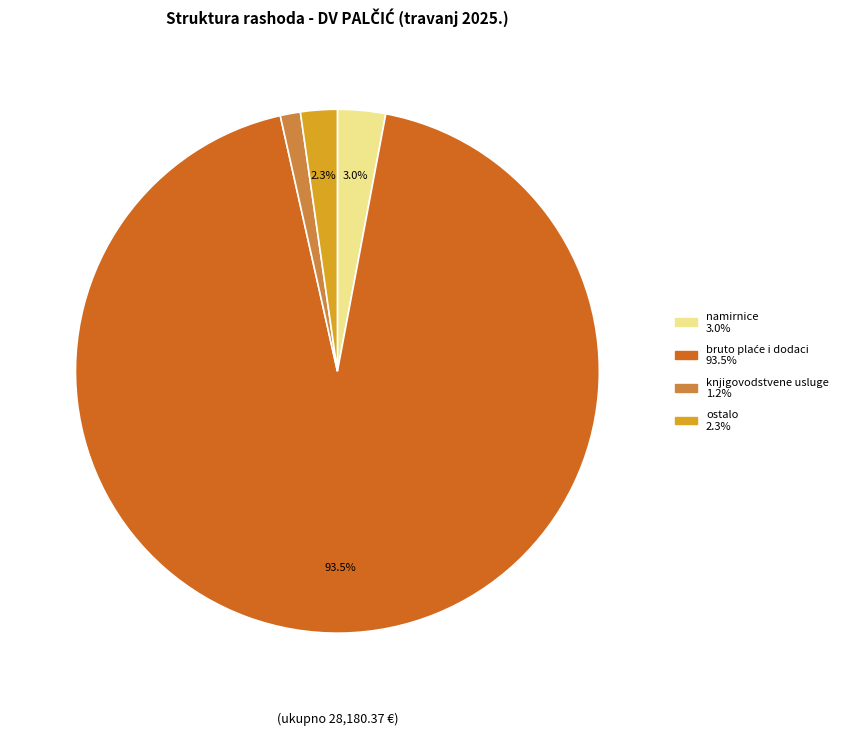

Is there a majority slice in this chart?

Yes